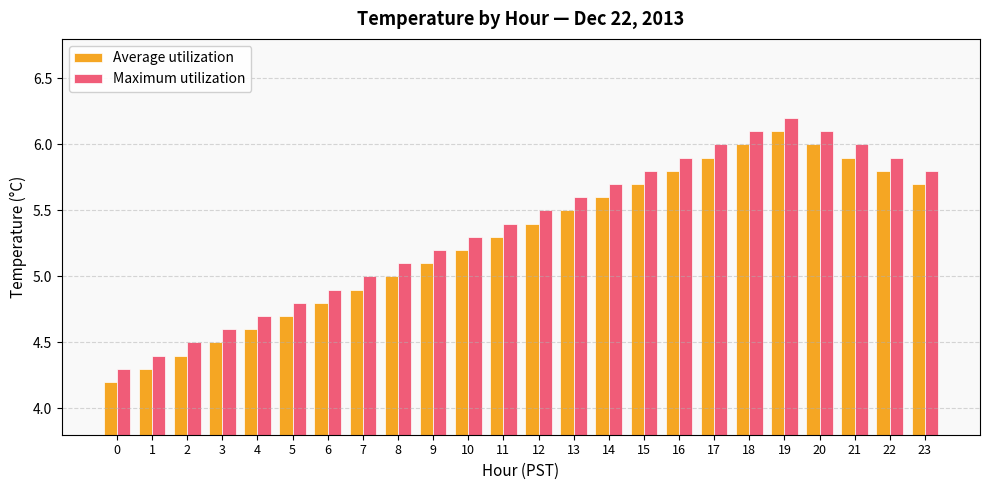

At which category is the sum across all series the highest?

19